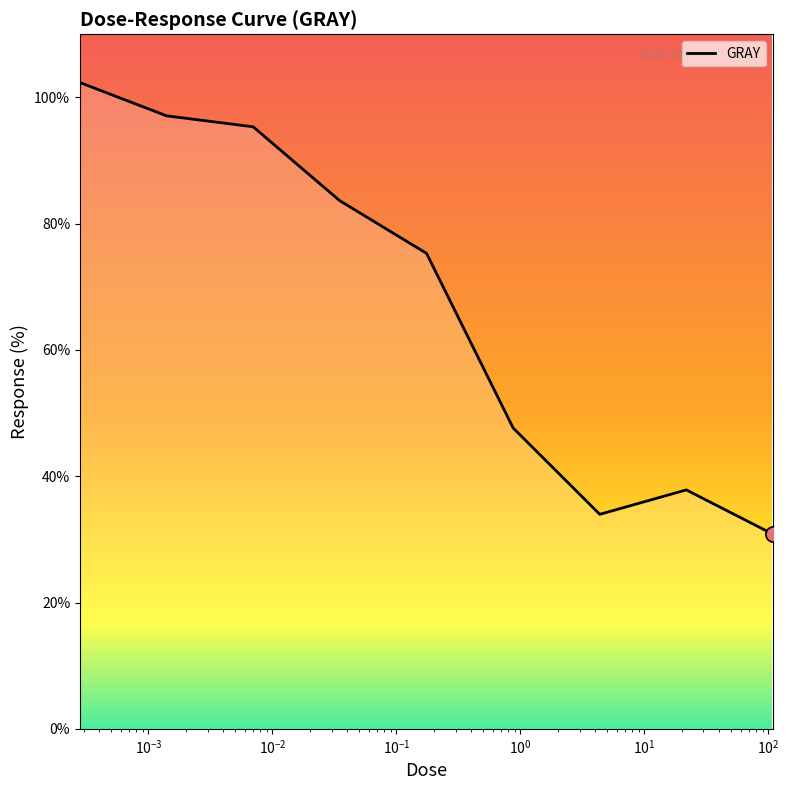

What is the difference between the maximum and minimum values?

71.5